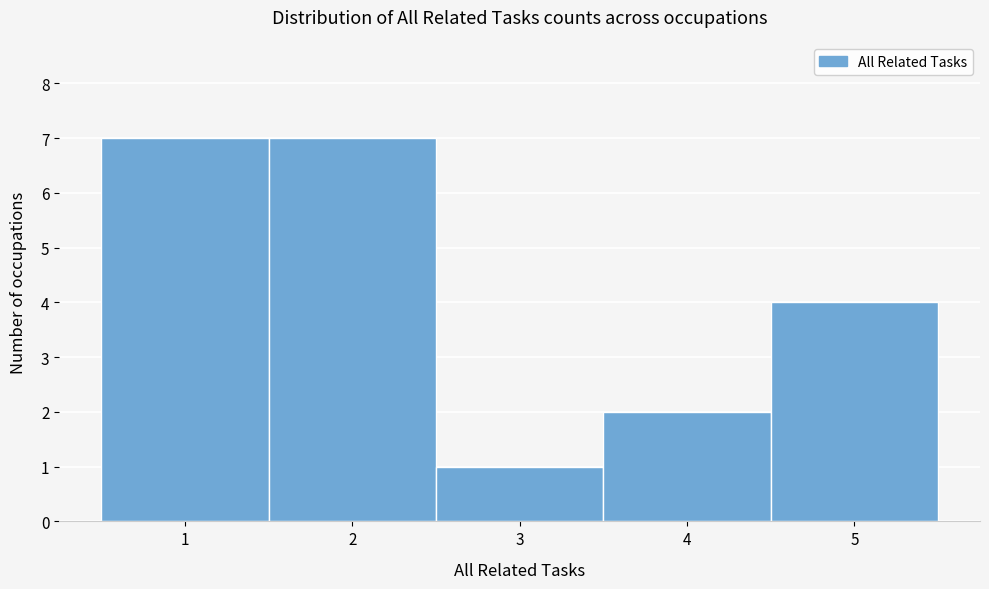

Reading left to right, transcribe this chart: for each bar, give the range it covers on the x-axis and its height. The values are not printed on the chart, so give them approximately, as read against the axis.

0.5 to 1.5: 7
1.5 to 2.5: 7
2.5 to 3.5: 1
3.5 to 4.5: 2
4.5 to 5.5: 4